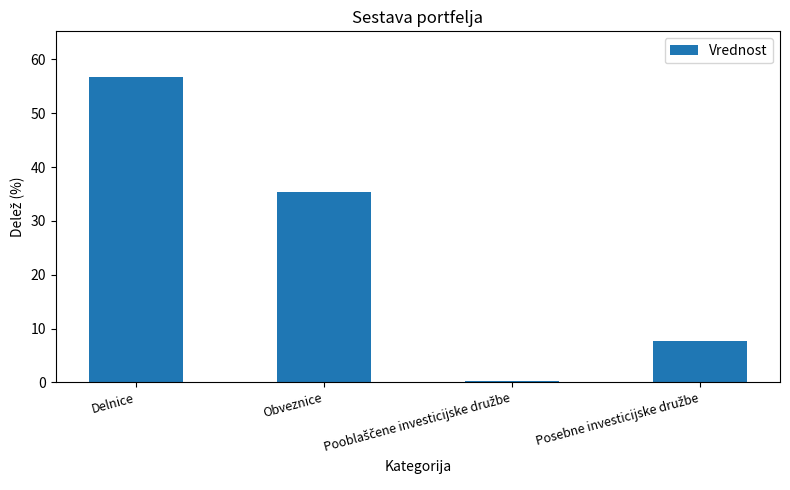

What is the ratio of the value at Obveznice to the value at Delnice?

0.6